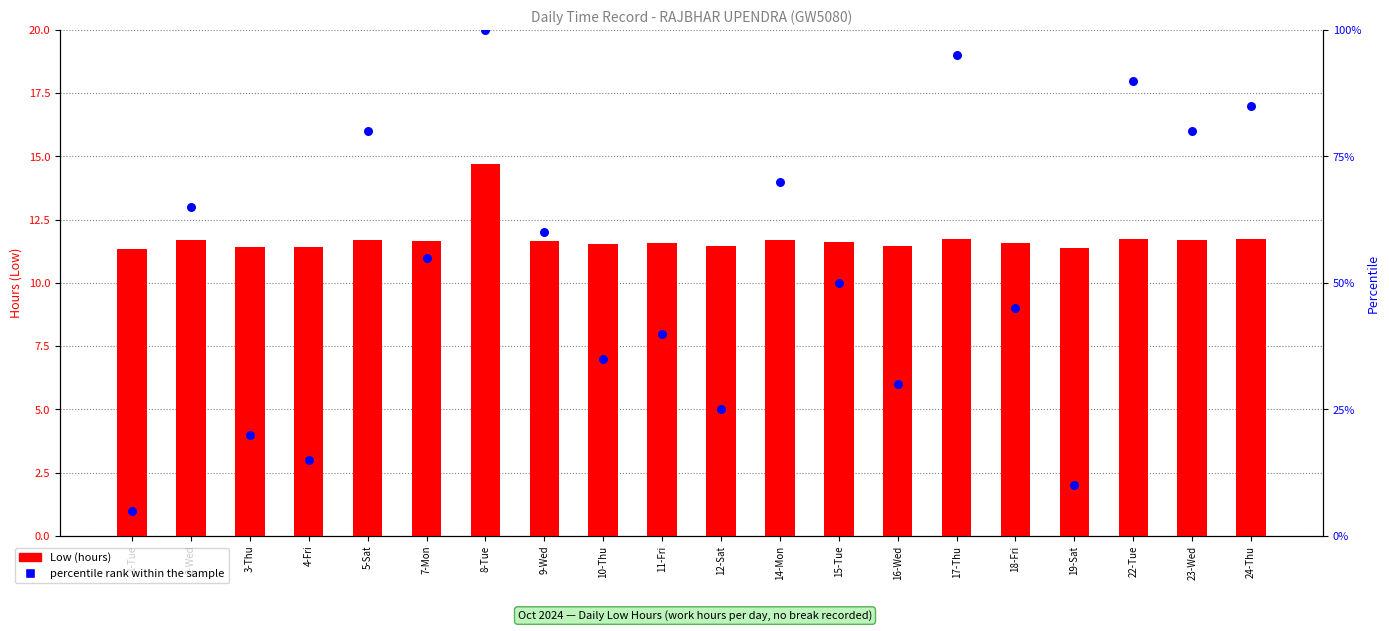

Which series has the widest spread of Y values?

percentile rank within the sample